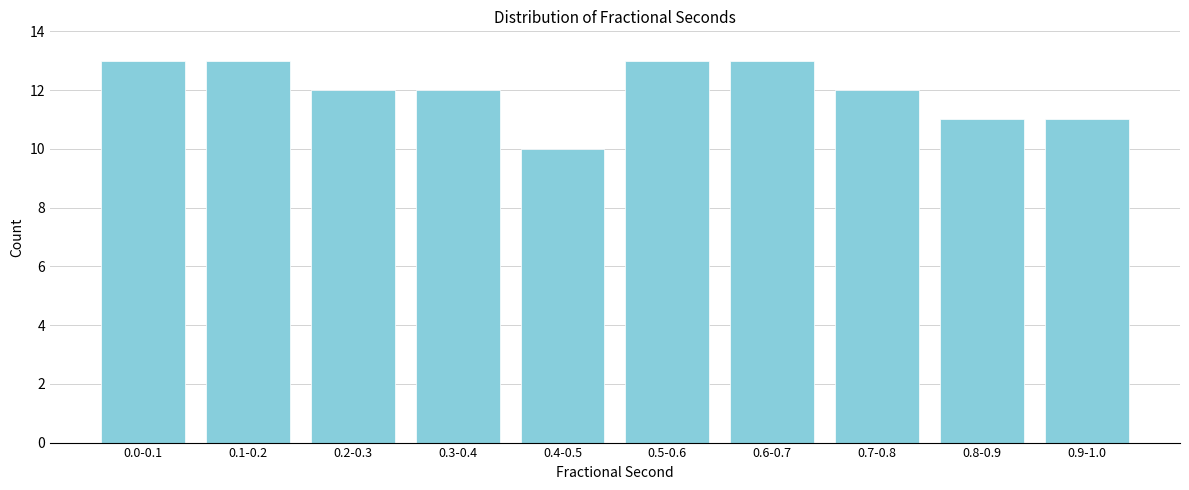

Reading left to right, transcribe all the data shown in this chart.

13	13	12	12	10	13	13	12	11	11